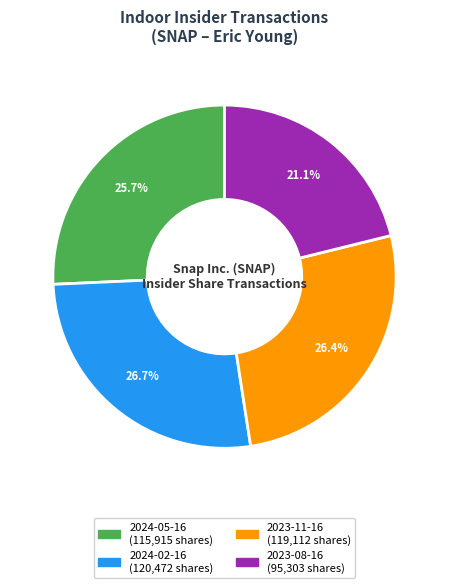

What percentage is the 2024-02-16 slice, to the nearest percent?

27%